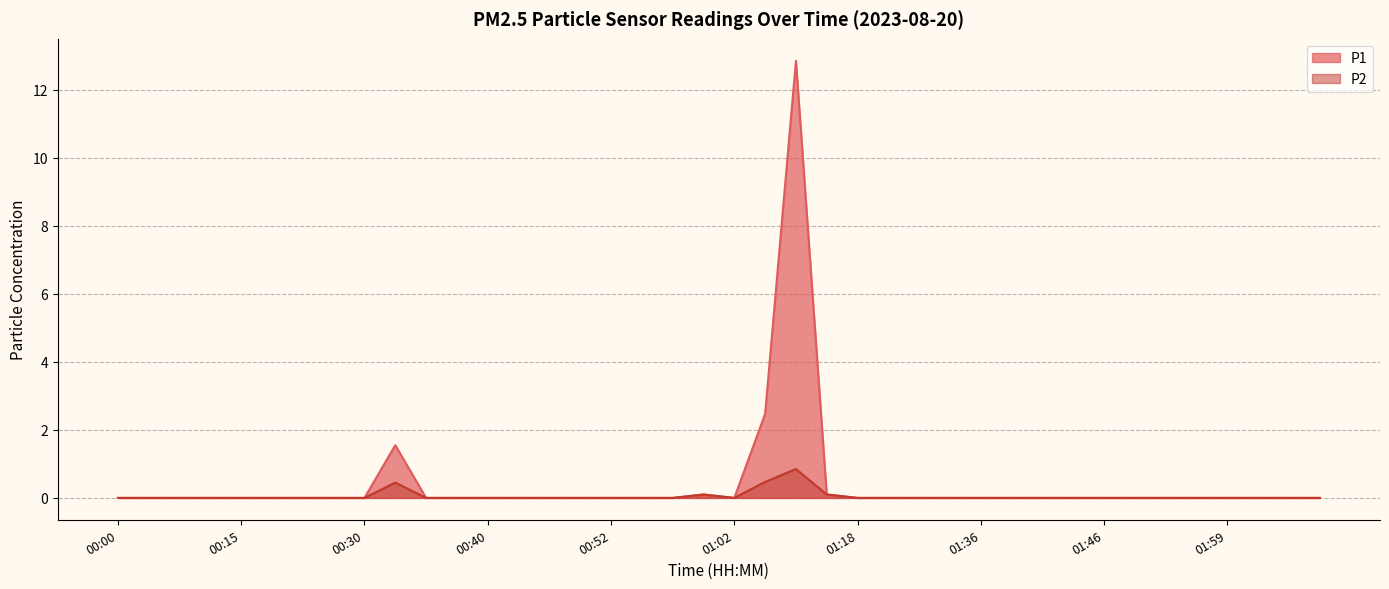

At 00:40, list the series in order from largest to smallest.

P1, P2